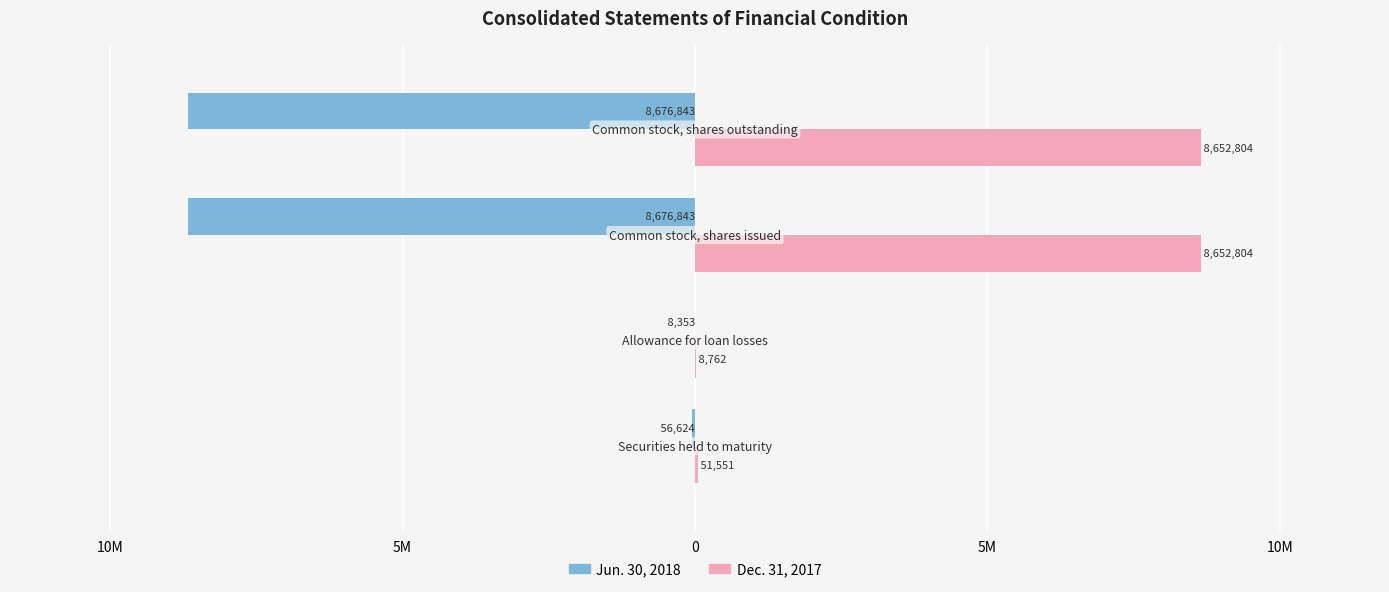

What are all the series names shown in the legend?

Jun. 30, 2018, Dec. 31, 2017